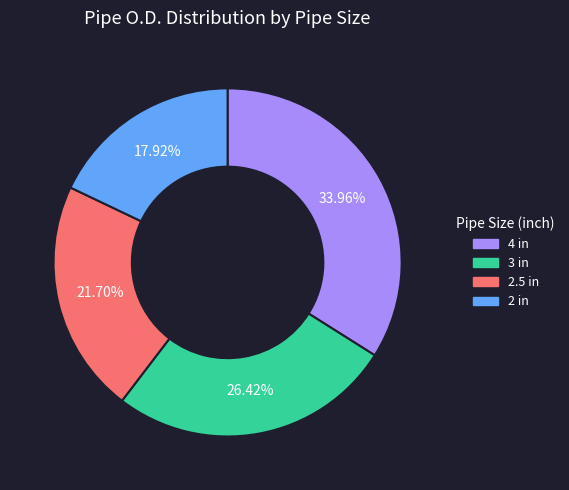

Is there a majority slice in this chart?

No